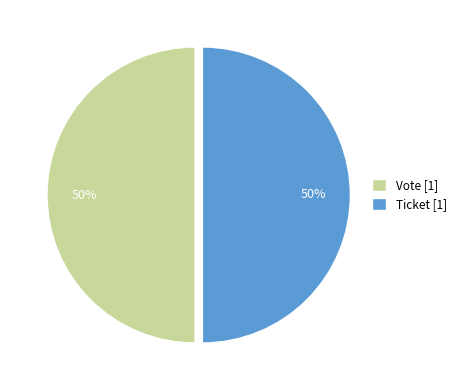

To the nearest percent, what is the combined percentage of Ticket [1] and Vote [1]?

100%